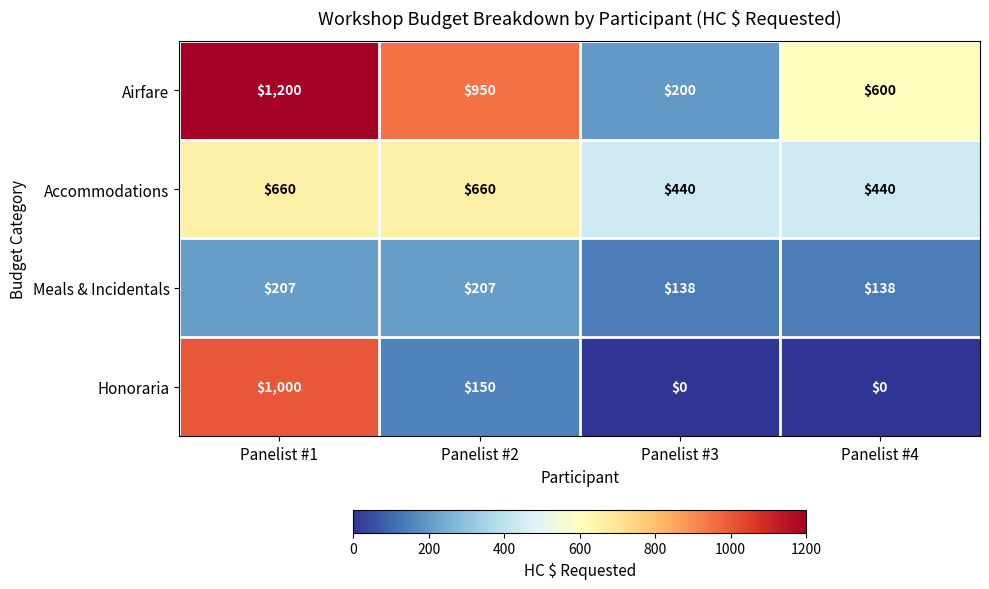

Rank the series at Panelist #2 from lowest to highest value.

Honoraria, Meals & Incidentals, Accommodations, Airfare